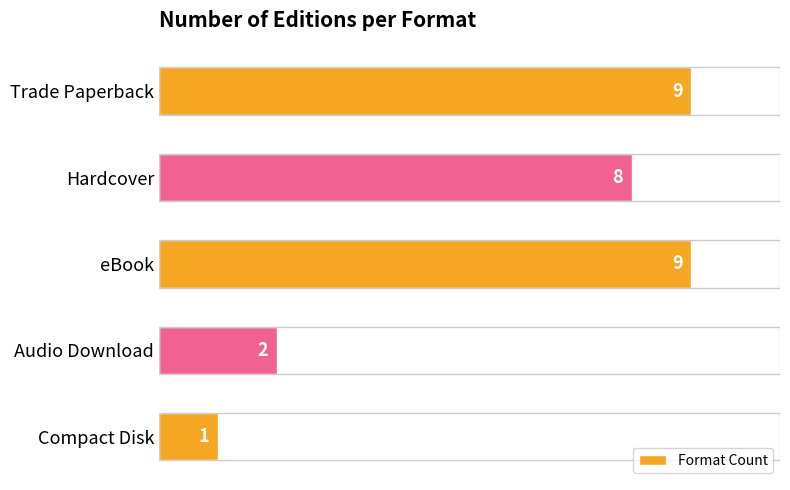

The value at Hardcover is 14. True or false?

False